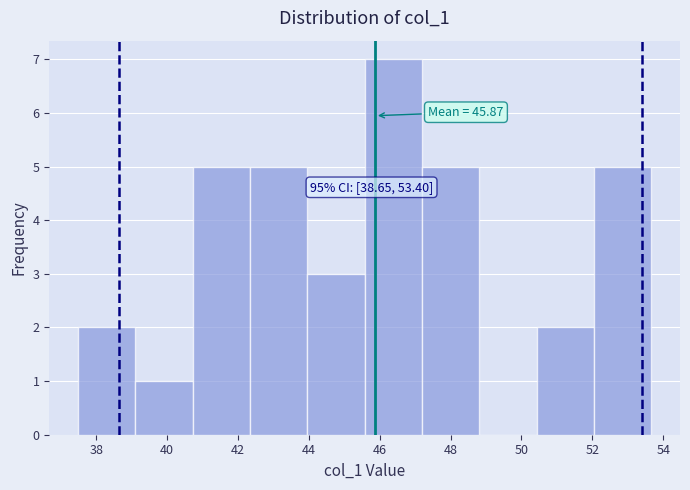

Which range on the x-axis has the tallest bar?

45.6 to 47.2